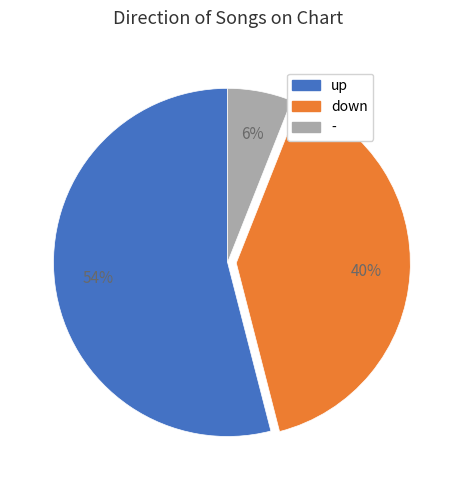

How many slices are in this pie chart?

3